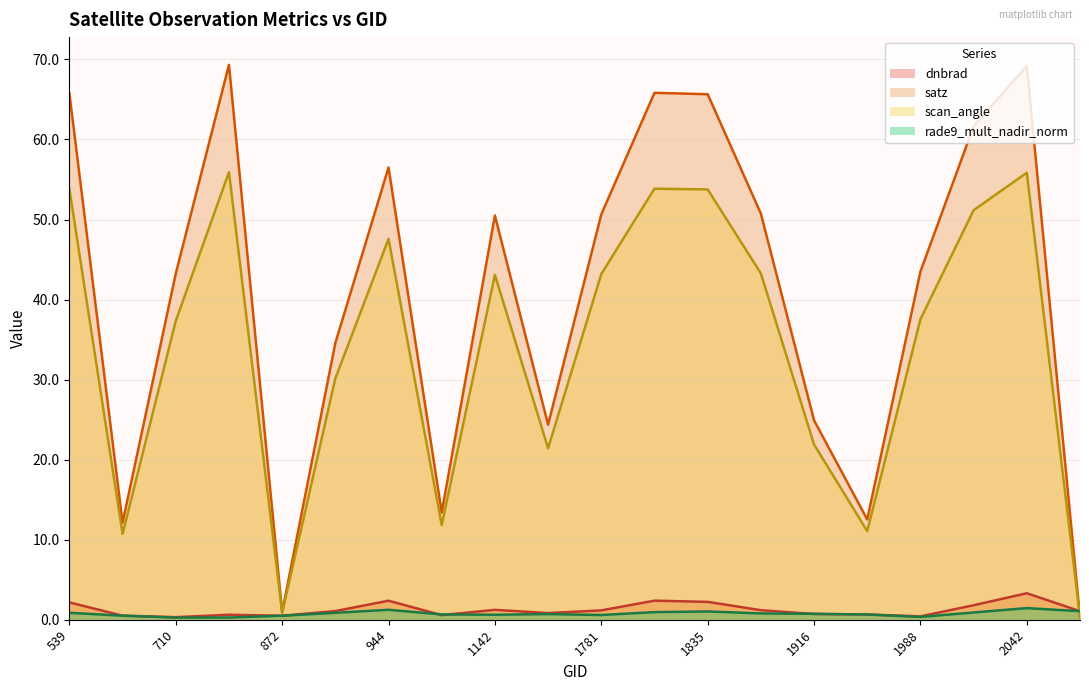

Is the value of scan_angle at 2024 greater than the value of satz at 764?

No